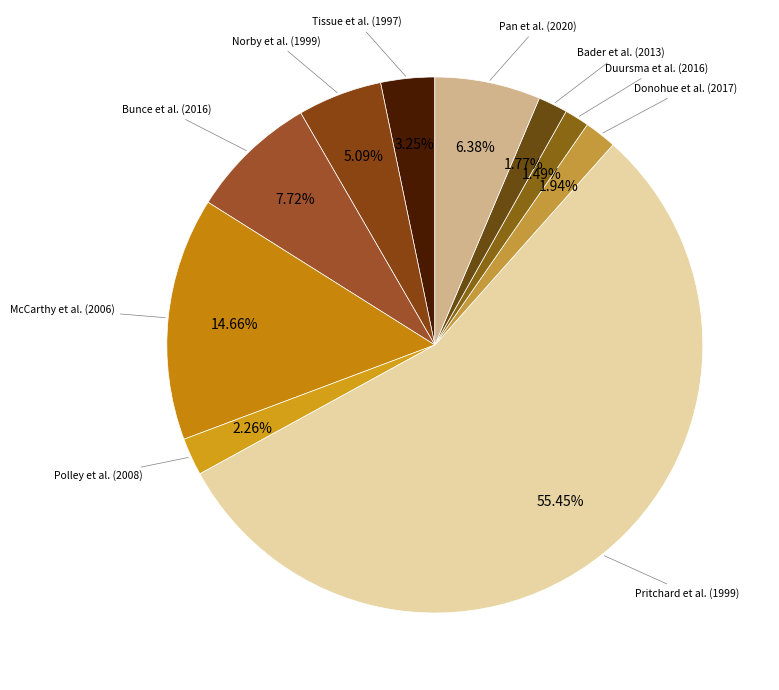

Count the number of slices in the pie.

10